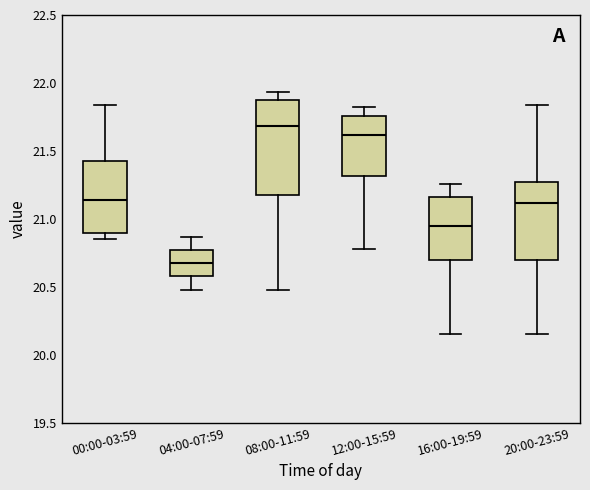

Which box's median line is the highest?

08:00-11:59